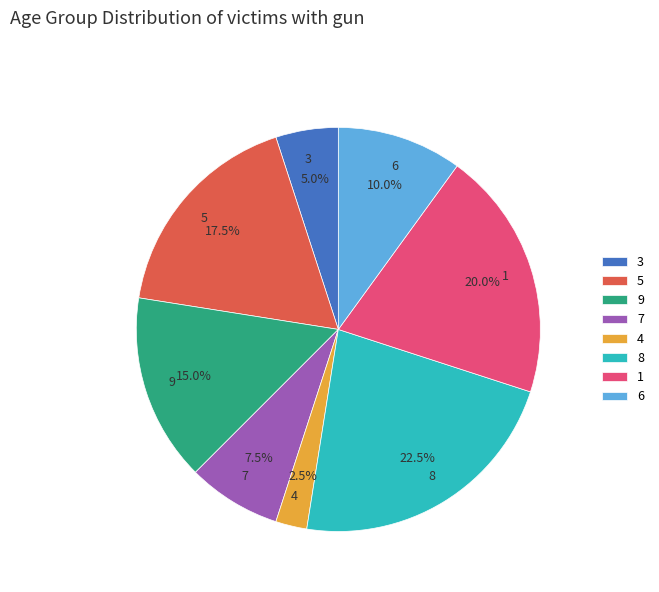

Between 7 and 4, which is larger?

7